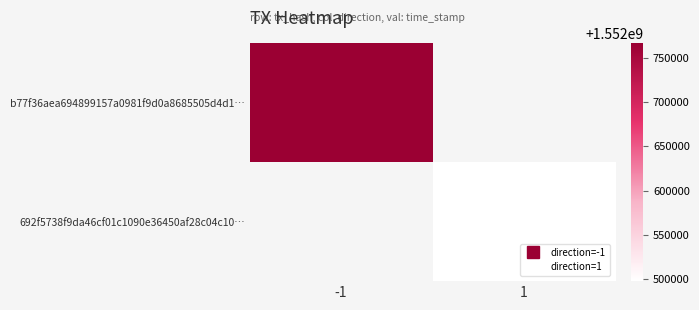

What is the minimum value shown in the chart?

1552497242.0